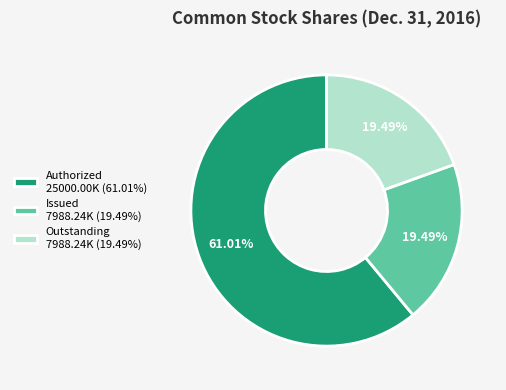

Which slice represents more than half of the pie?

Authorized 25000.00K (61.01%)